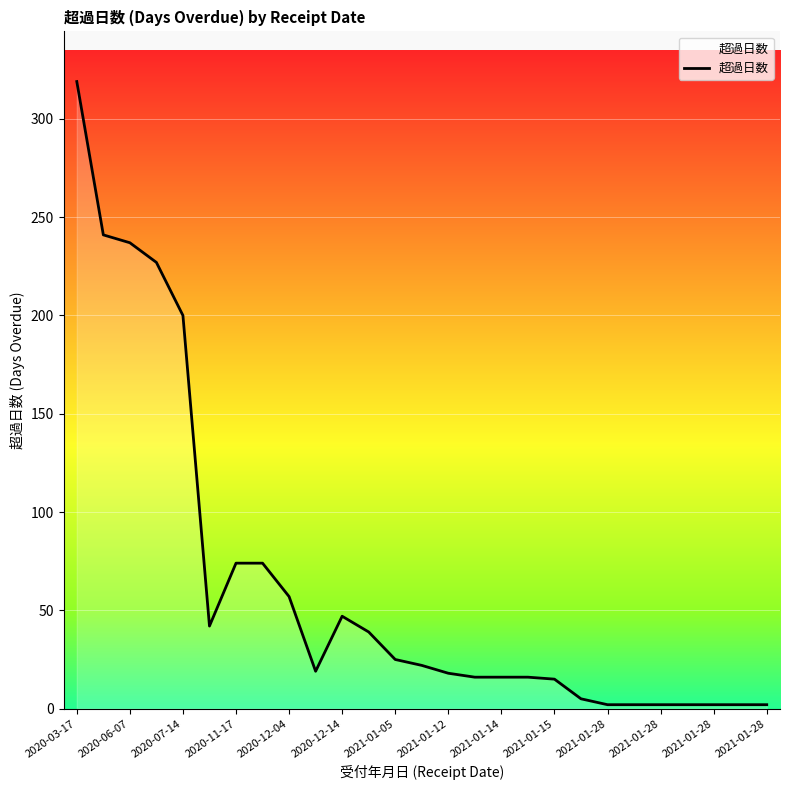

How many categories are shown in the chart?

27